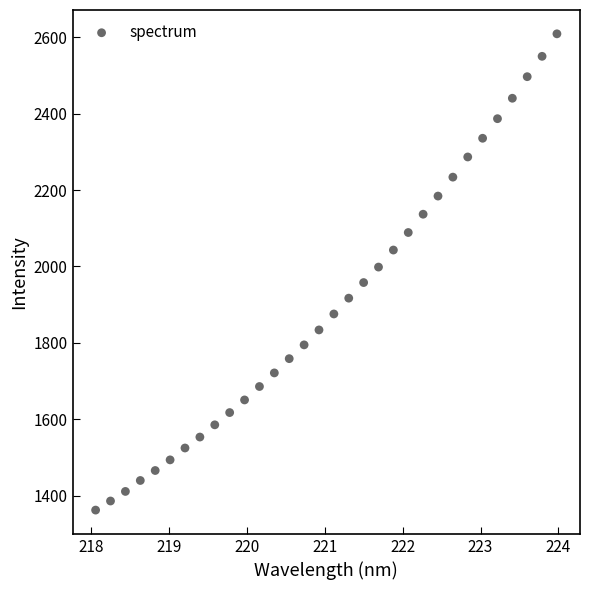

What is the range of X values (max minus min)?

5.9